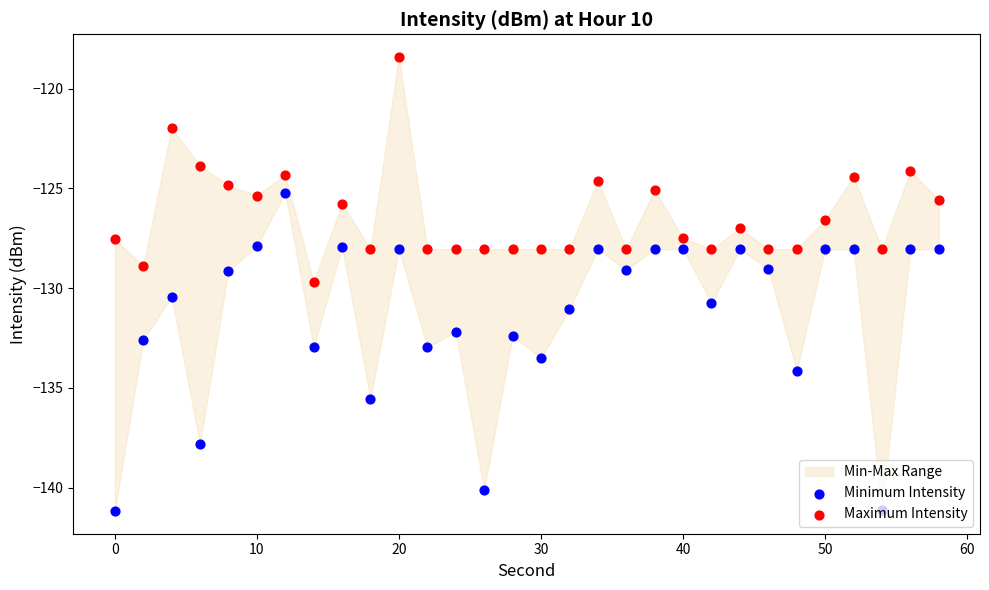

Is the value of Maximum Intensity at 18 greater than the value of Minimum Intensity at 17?

No